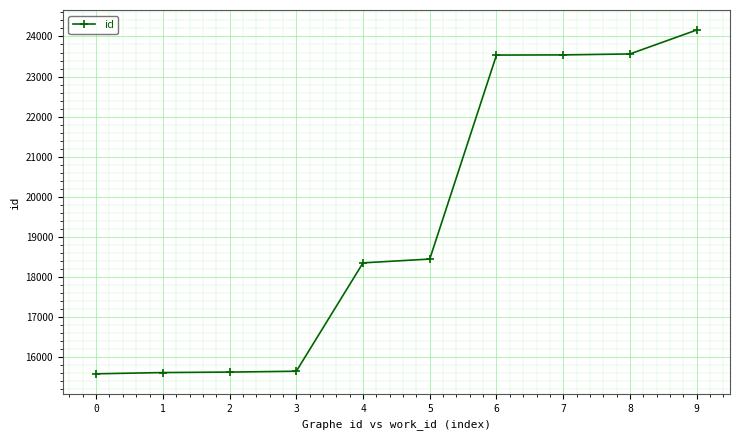

Between 9 and 4, which is larger?

9